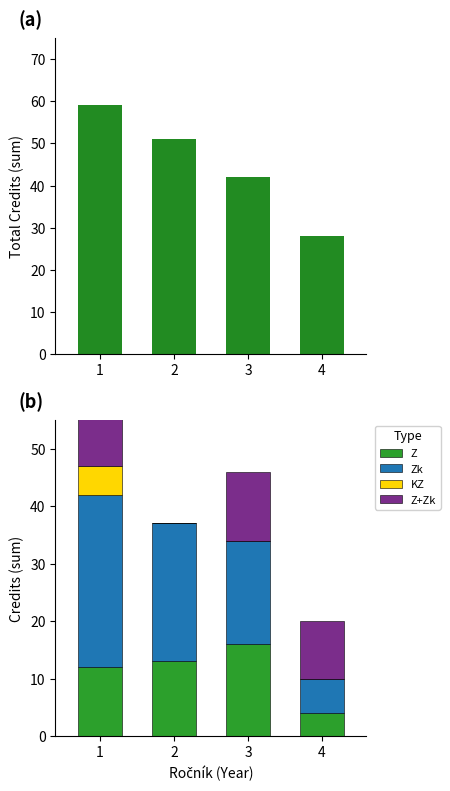

Which series has the largest total across all categories?

Total Credits